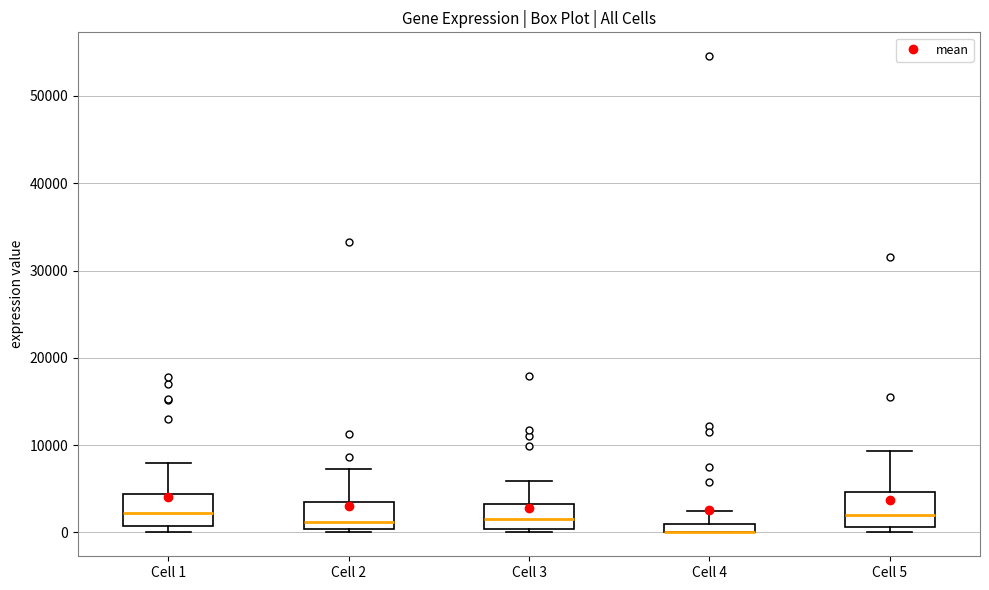

Where does the median line of the box for Cell 3 sit on the y-axis? The values are not printed on the chart, so give them approximately, as read against the axis.

2000